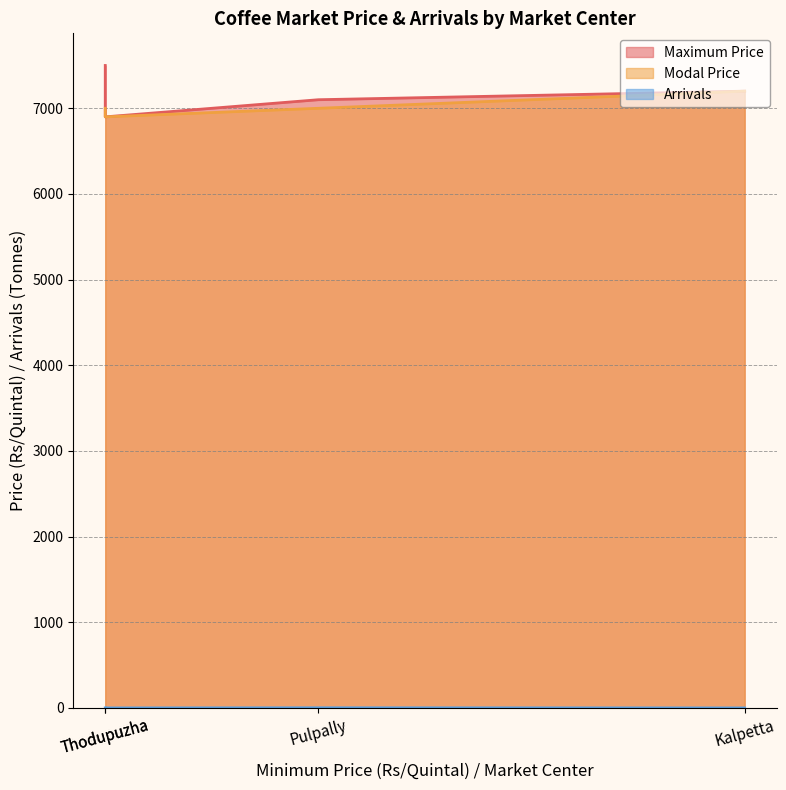

True or false: Modal Price and Maximum Price cross at least once.

False